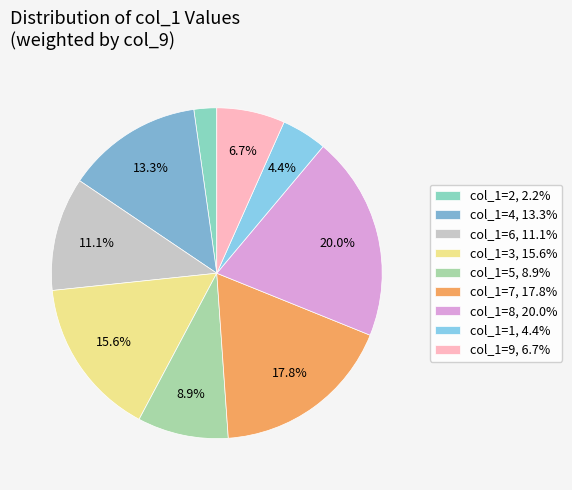

Which slice is the smallest?

2